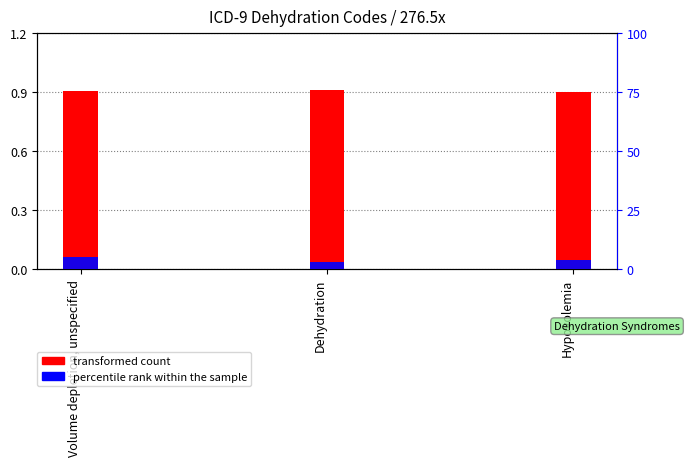

What is the maximum value shown in the chart?

5.0